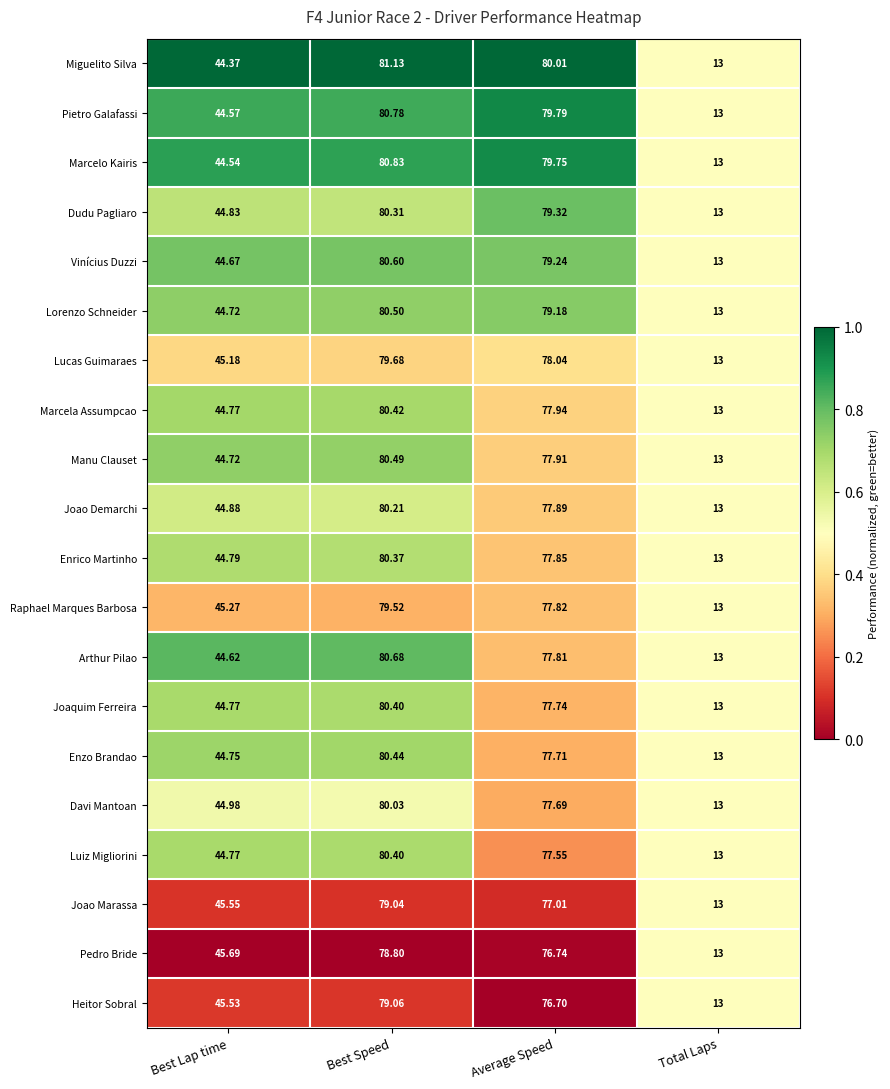

Rank the categories by Heitor Sobral value from lowest to highest.

Total Laps, Best Lap time, Average Speed, Best Speed